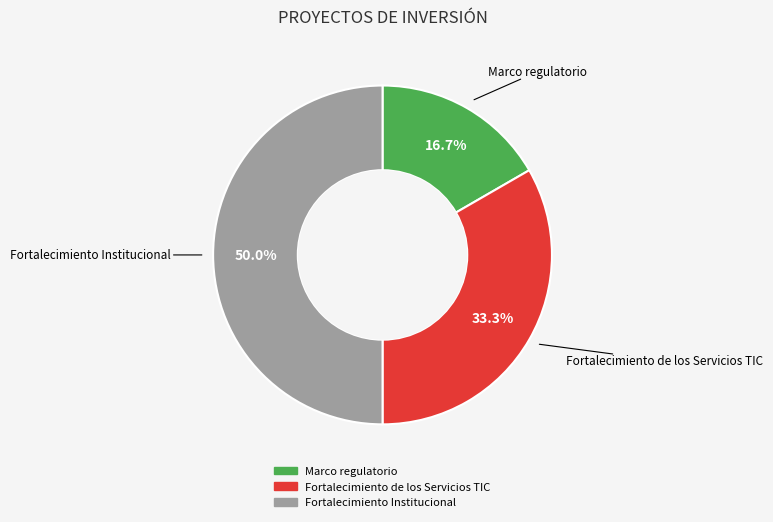

Which category has the biggest portion of the pie?

Fortalecimiento Institucional